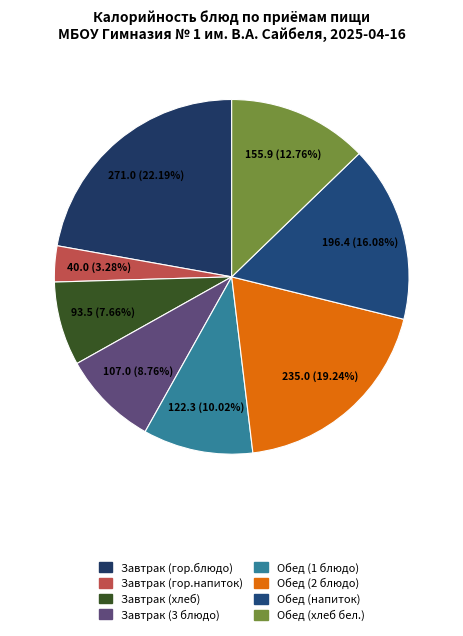

Which has a higher value, Завтрак (хлеб) or Обед (напиток)?

Обед (напиток)